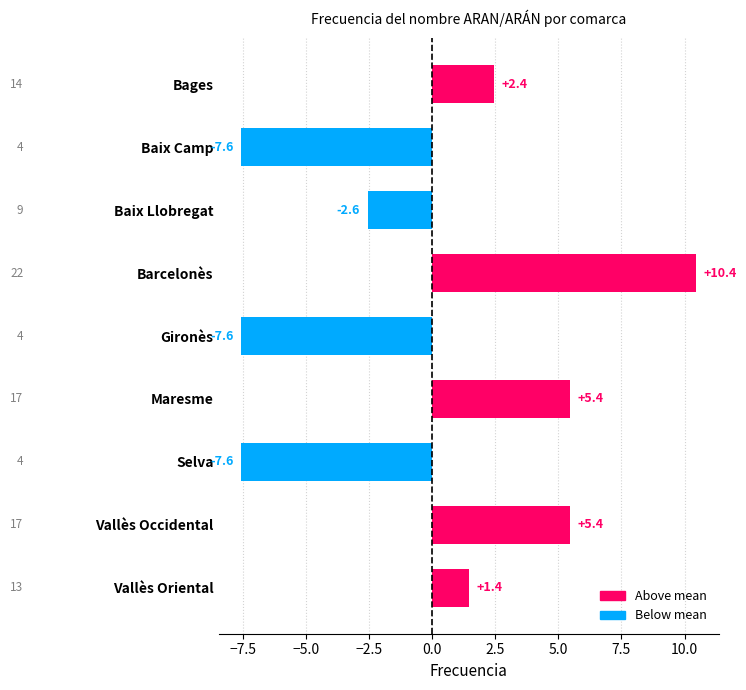

How many bars are there in total?

9